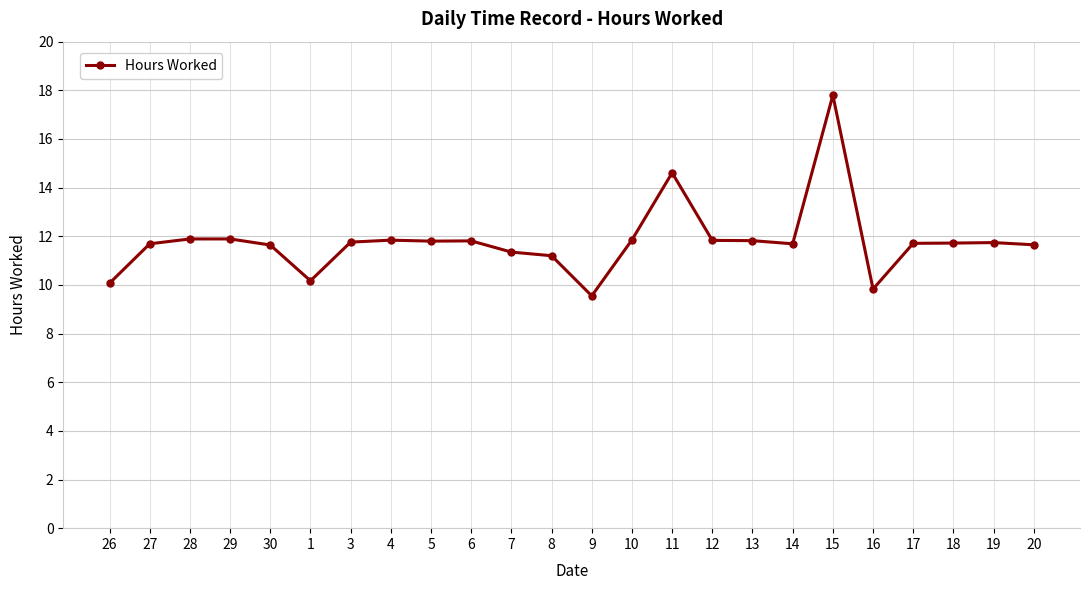

Approximately how many times larger is the value at 7 compared to 28?

1.0